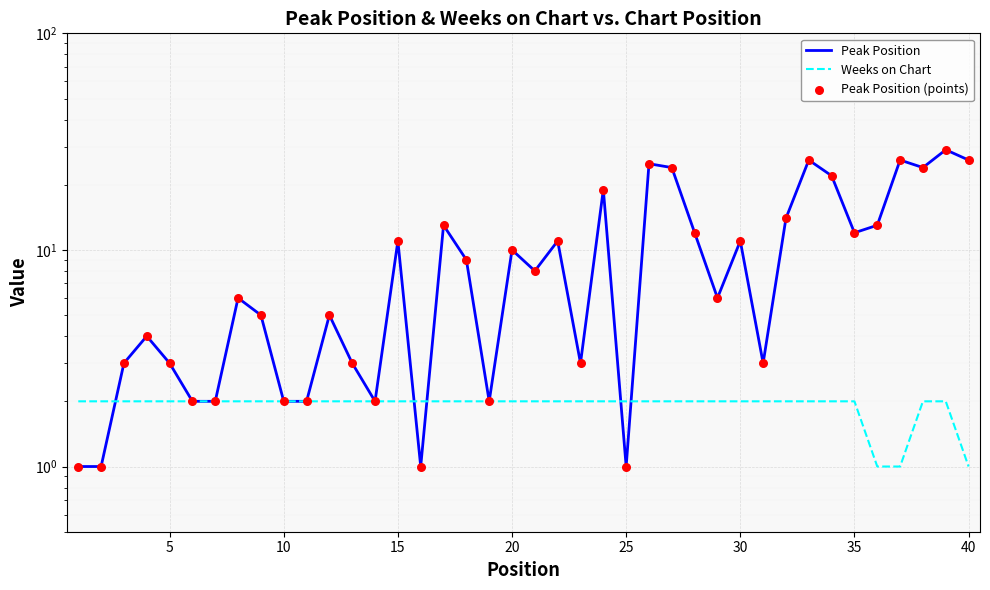

What are all the series names shown in the legend?

Peak Position, Weeks on Chart, Peak Position (points)